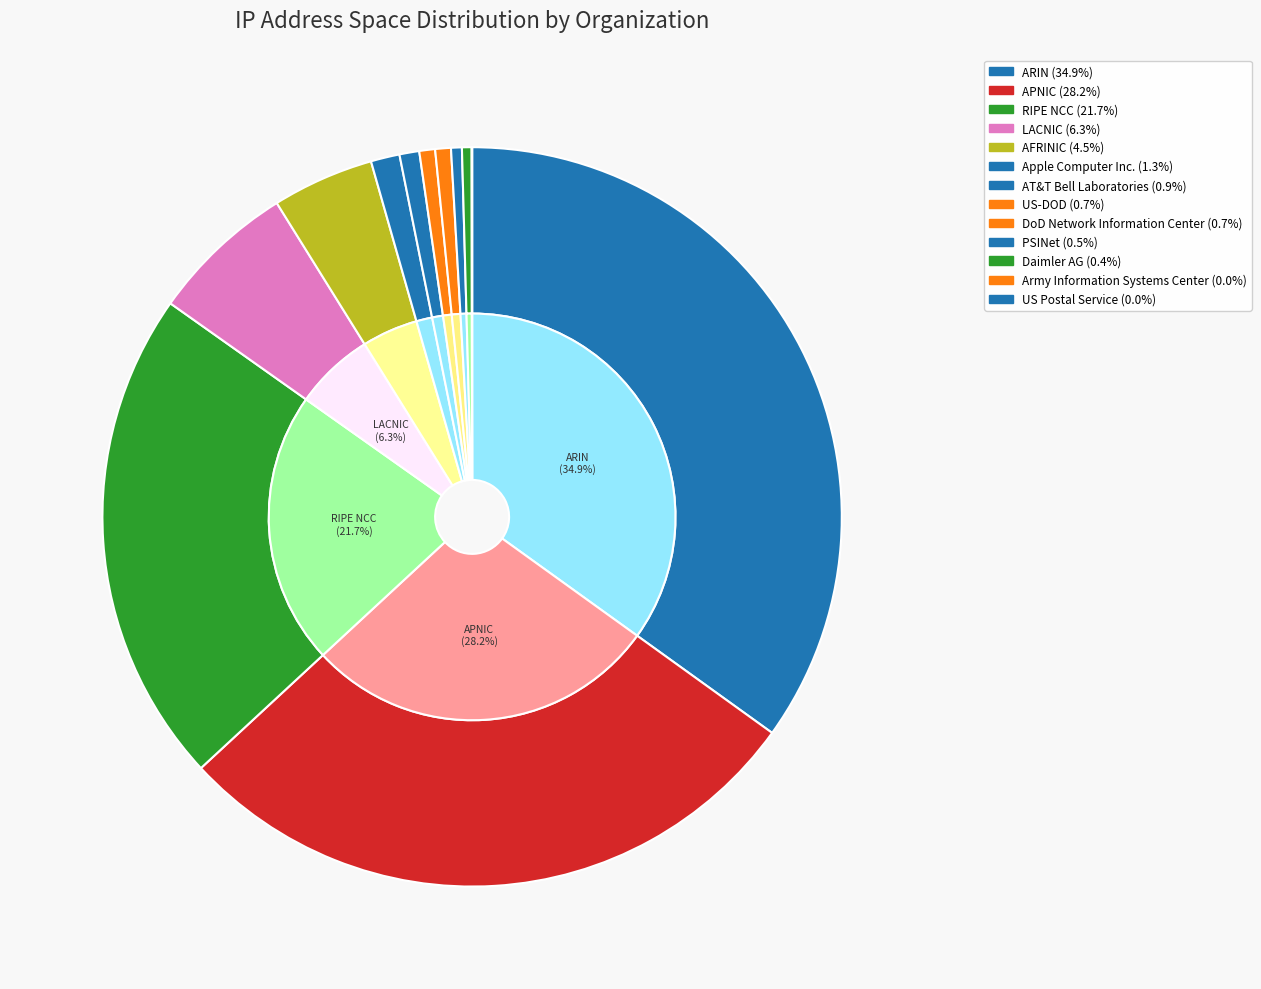

What percentage is the RIPE NCC slice, to the nearest percent?

22%